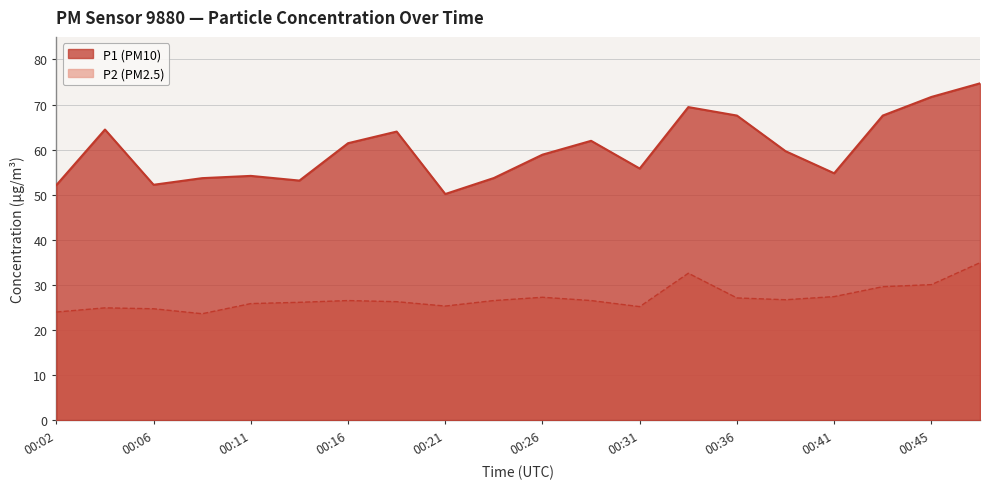

What is the value of the P2 point at the 13th from the left?

25.2